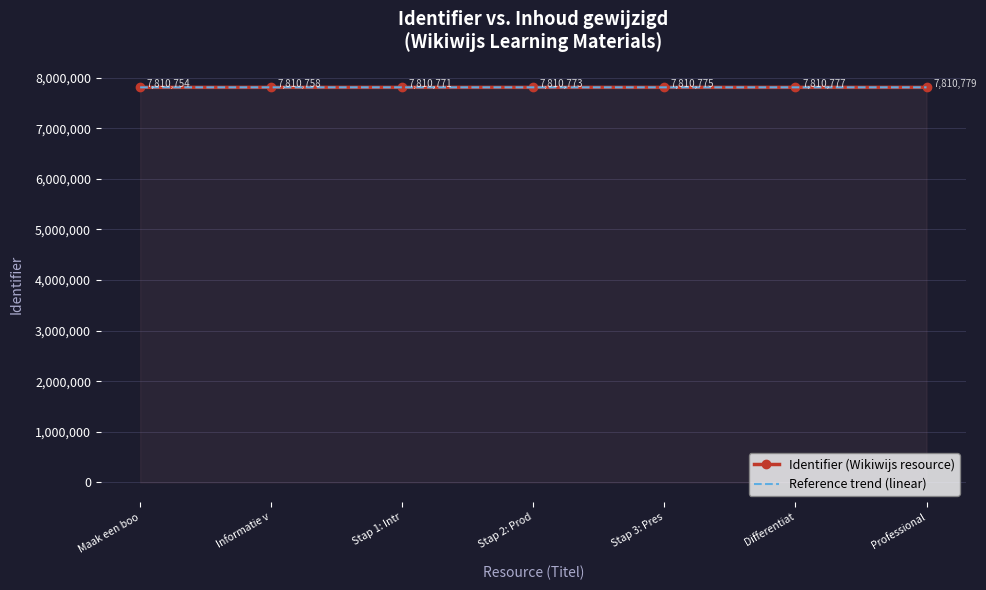

Rank the series by their average value, from highest to lowest.

Identifier (Wikiwijs resource), Reference trend (linear)